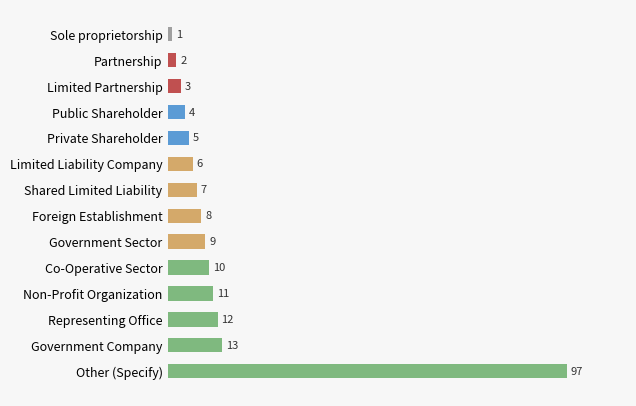

What is the label of the 8th bar from the top?

Foreign Establishment